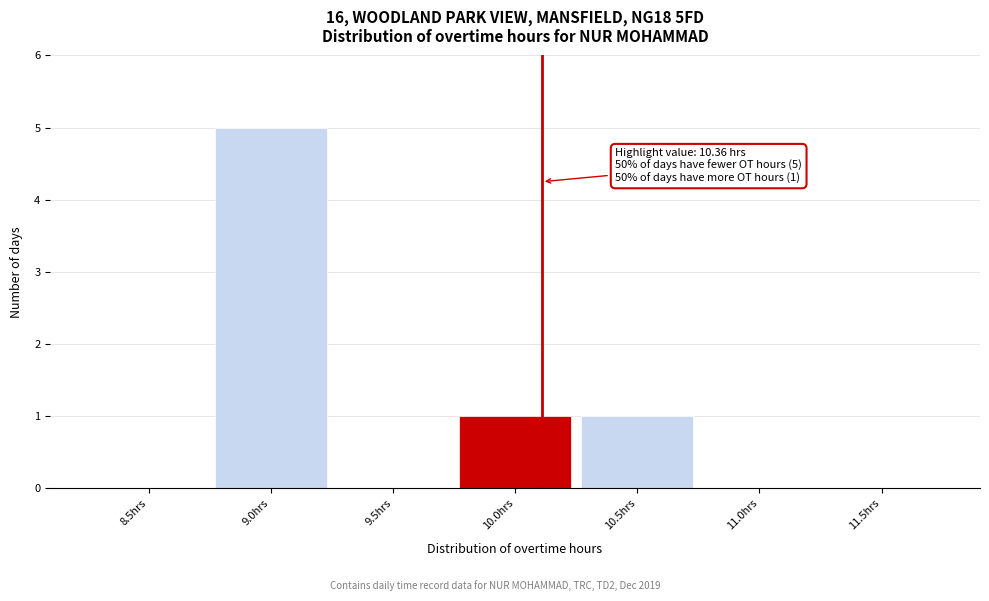

Reading right to left, what are all the values shown in this chart?

11.5hrs=0	11.0hrs=0	10.5hrs=1	10.0hrs=1	9.5hrs=0	9.0hrs=5	8.5hrs=0